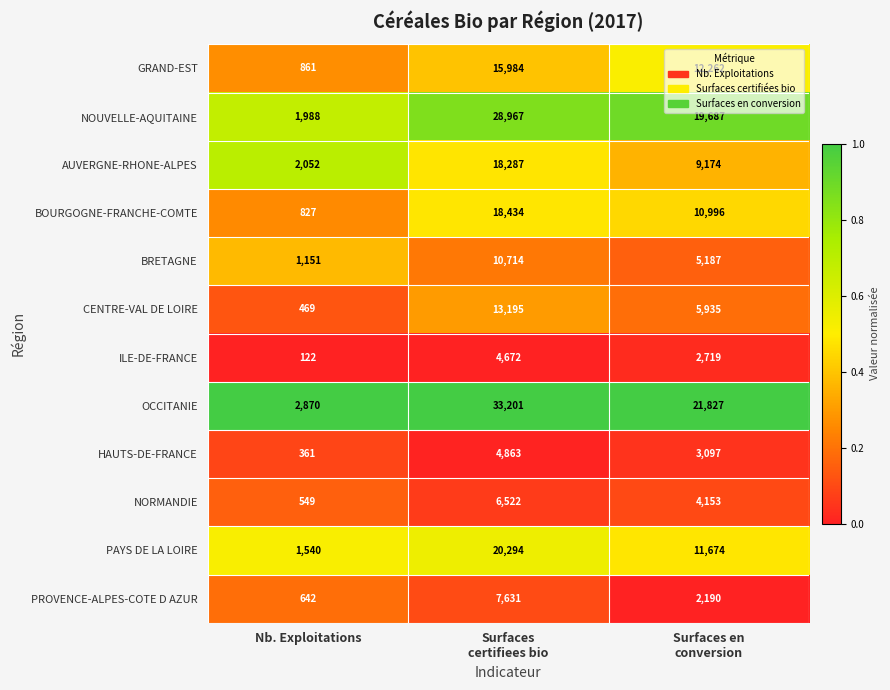

Count the BRETAGNE values in the range 1151 to 10714.

3